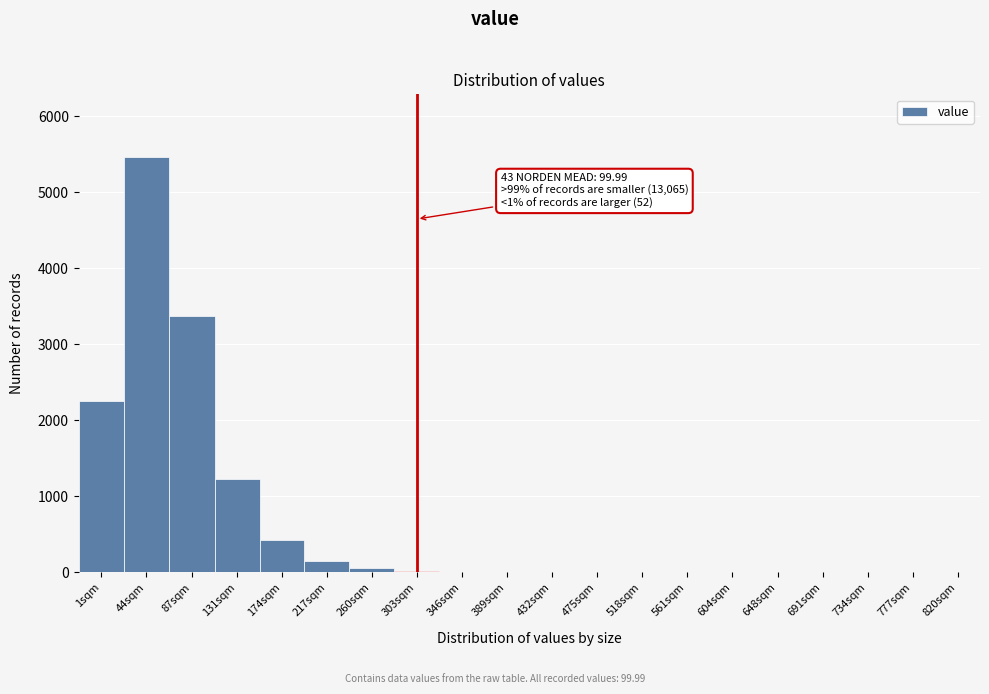

Which label corresponds to the largest value in the chart?

44sqm